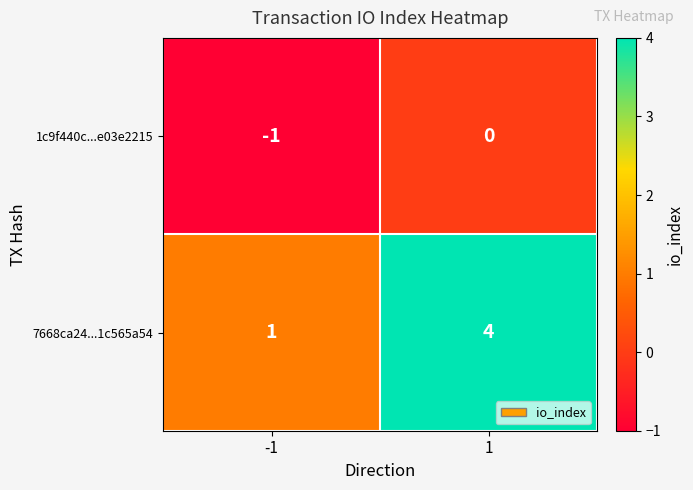

What is the sum of the 7668ca24...1c565a54 values at 1 and -1?

5